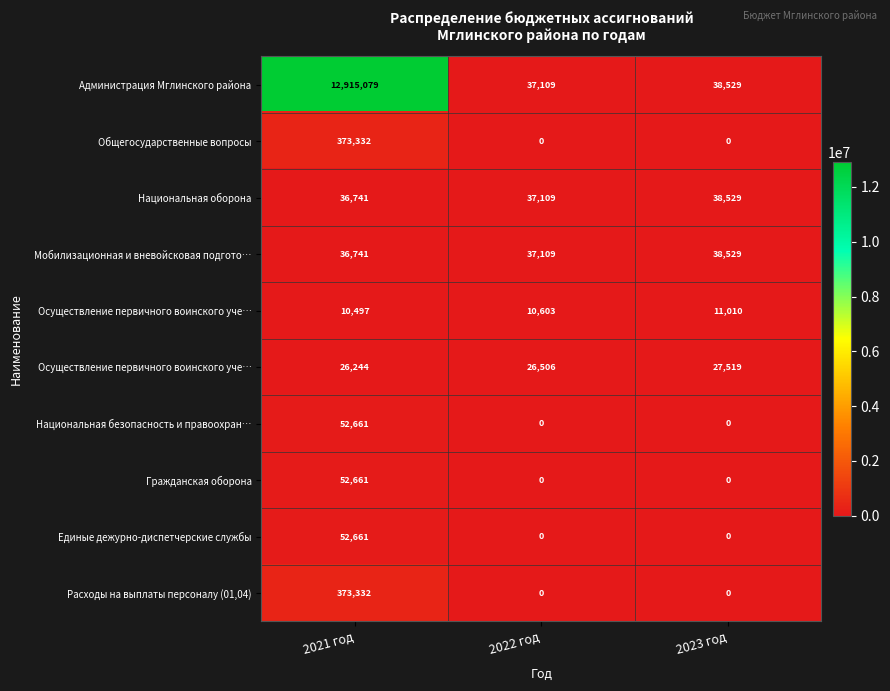

At how many categories does at least one series exceed 9122032?

1